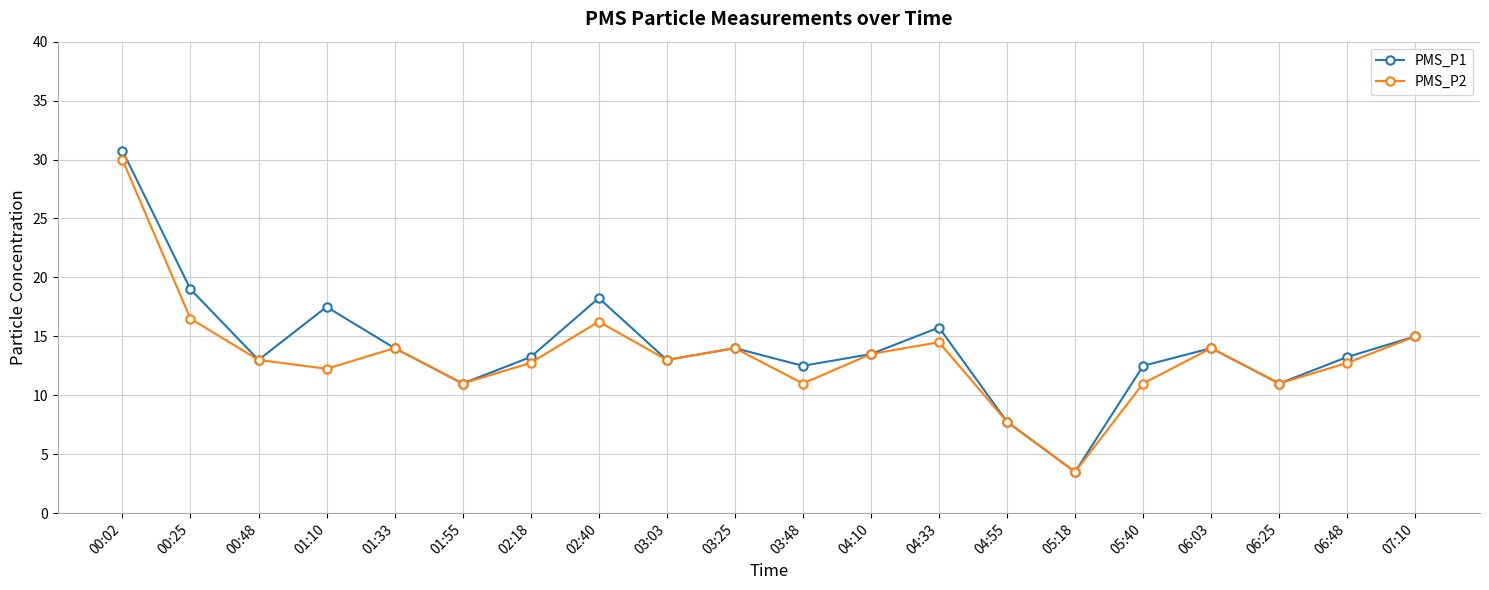

What is the label of the 15th point from the left?

05:18